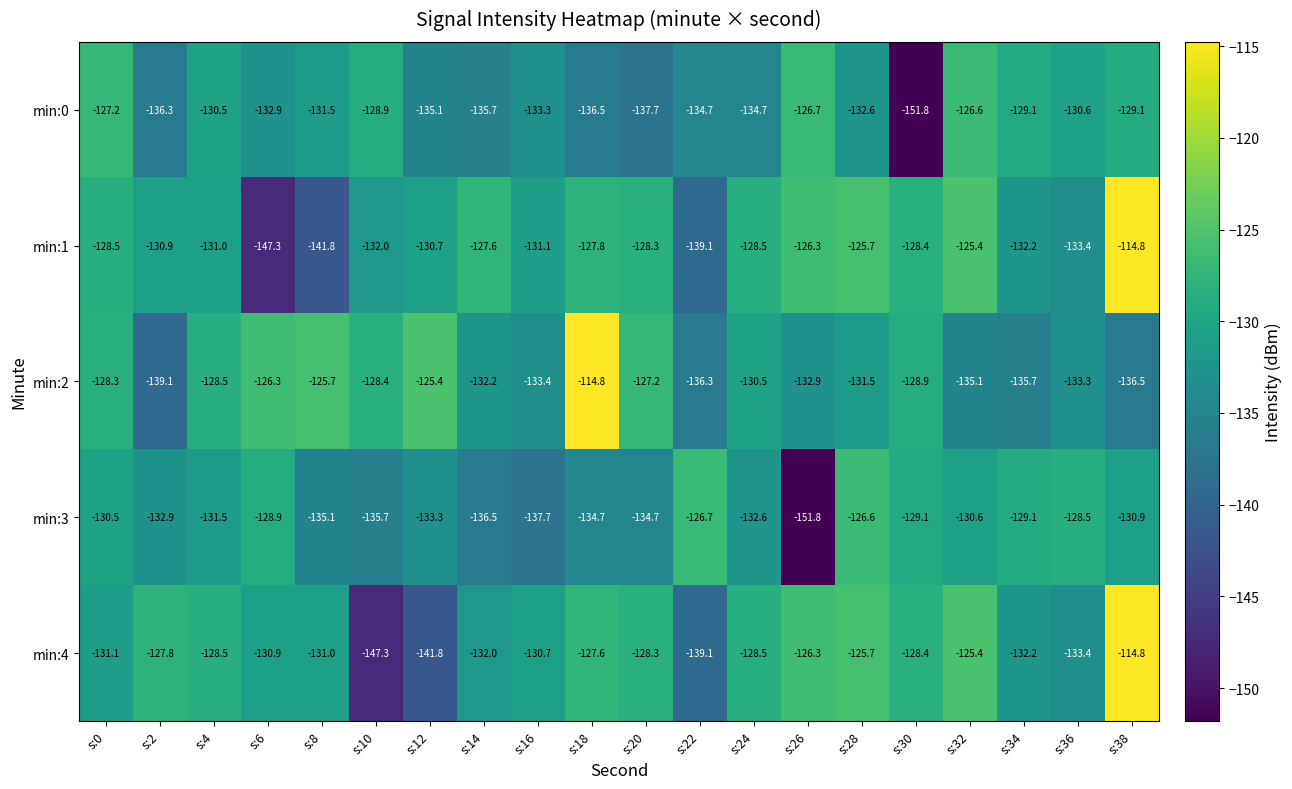

What is the difference between the min:0 values at s:6 and s:24?

1.8